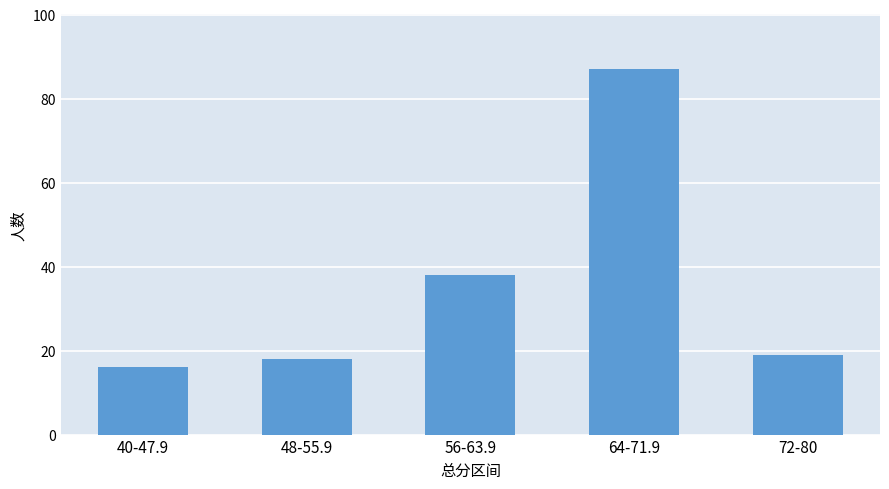

Reading left to right, transcribe all the data shown in this chart.

40-47.9=16	48-55.9=18	56-63.9=38	64-71.9=87	72-80=19